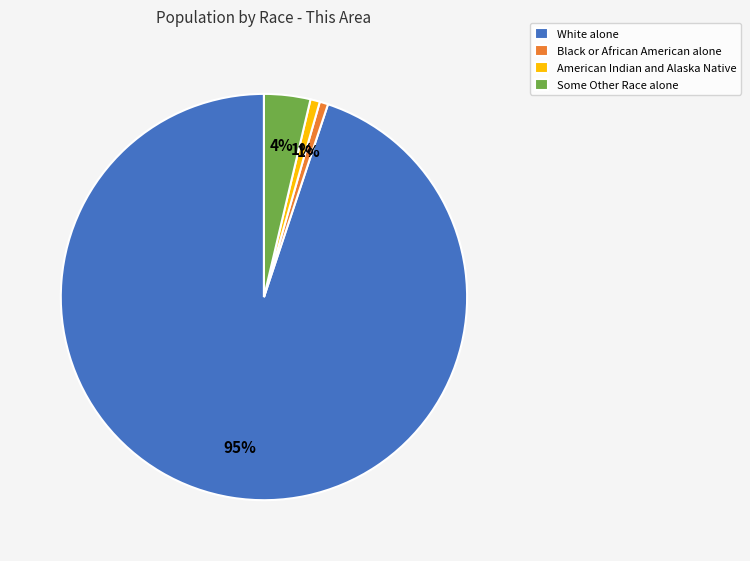

Which has a higher value, Some Other Race alone or White alone?

White alone